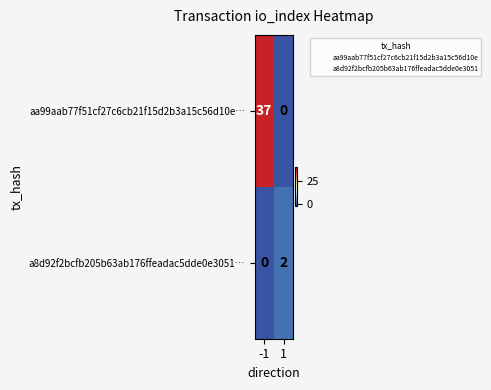

What is the highest value of the aa99aab77f51cf27c6cb21f15d2b3a15c56d10e… series?

37